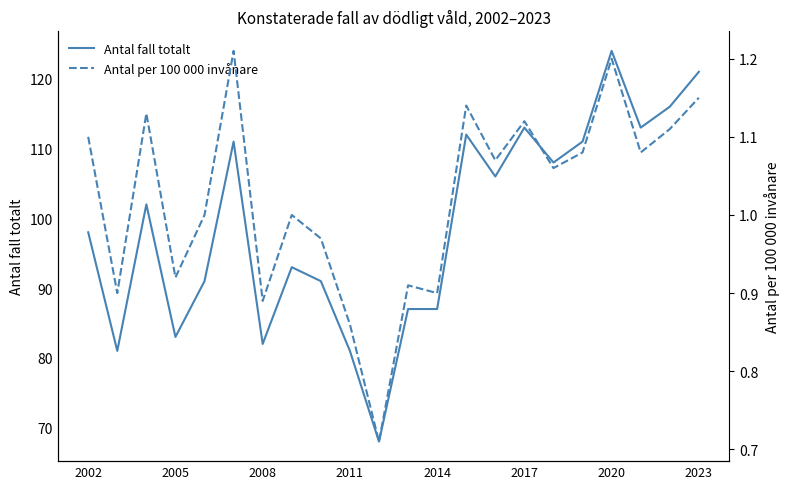

Reading right to left, transcribe all the data shown in this chart.

Antal fall totalt: 121.0	116.0	113.0	124.0	111.0	108.0	113.0	106.0	112.0	87.0	87.0	68.0	81.0	91.0	93.0	82.0	111.0	91.0	83.0	102.0	81.0	98.0
Antal per 100 000 invånare: 1.1	1.1	1.1	1.2	1.1	1.1	1.1	1.1	1.1	0.9	0.9	0.7	0.9	1.0	1.0	0.9	1.2	1.0	0.9	1.1	0.9	1.1